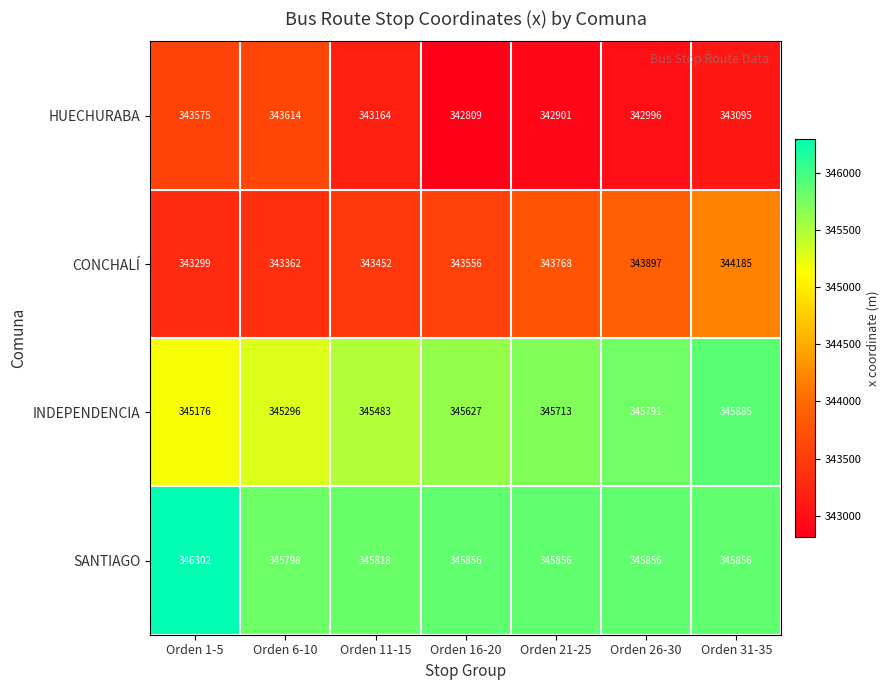

At Orden 21-25, list the series in order from largest to smallest.

SANTIAGO, INDEPENDENCIA, CONCHALÍ, HUECHURABA